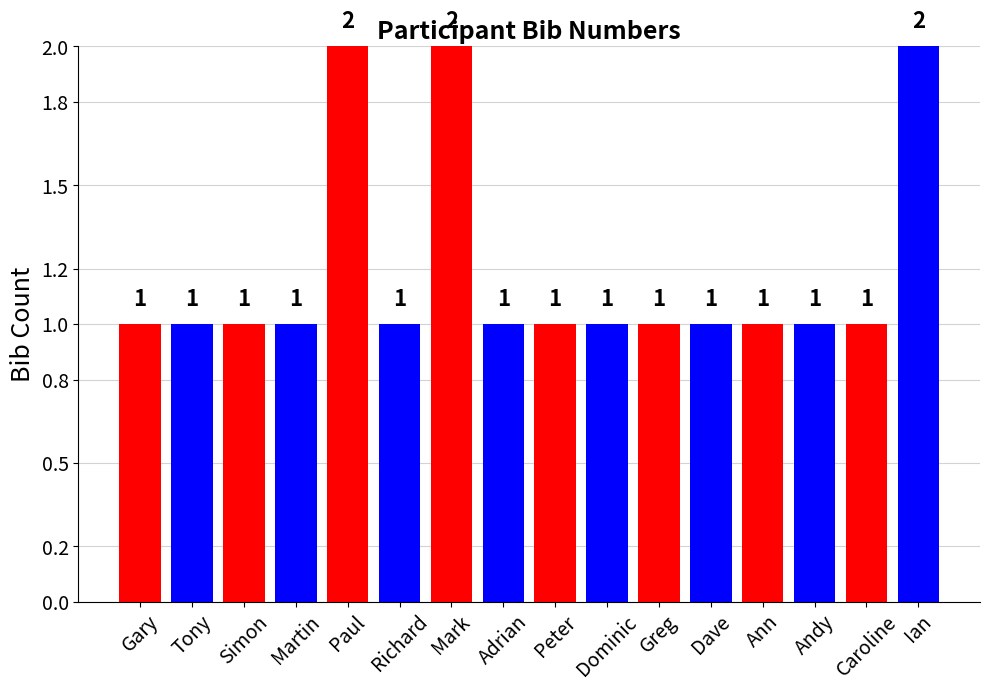

Count the values in the range 1 to 2.

16